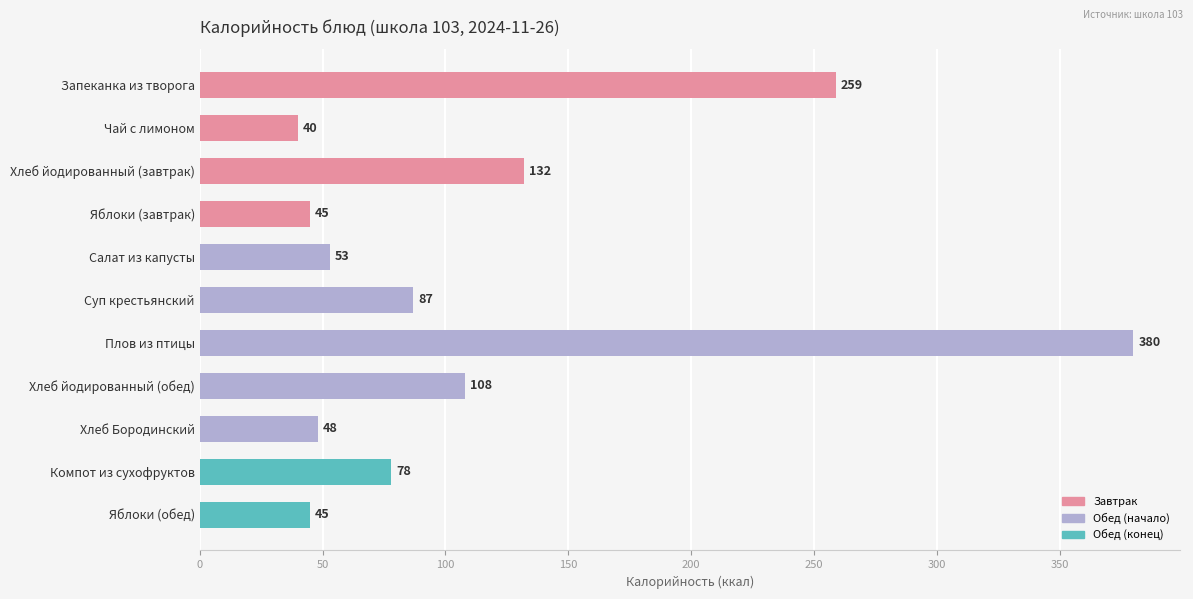

What is the difference between the maximum and minimum values?

340